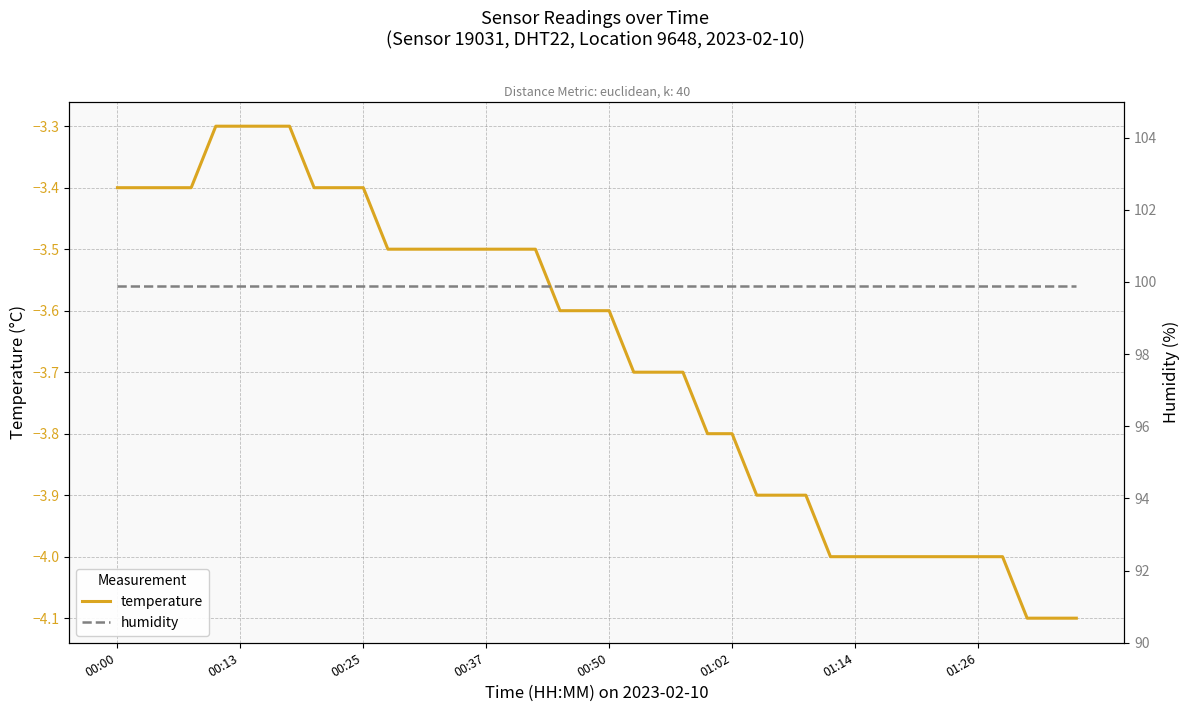

At which category does the chart reach its peak across all series?

00:00